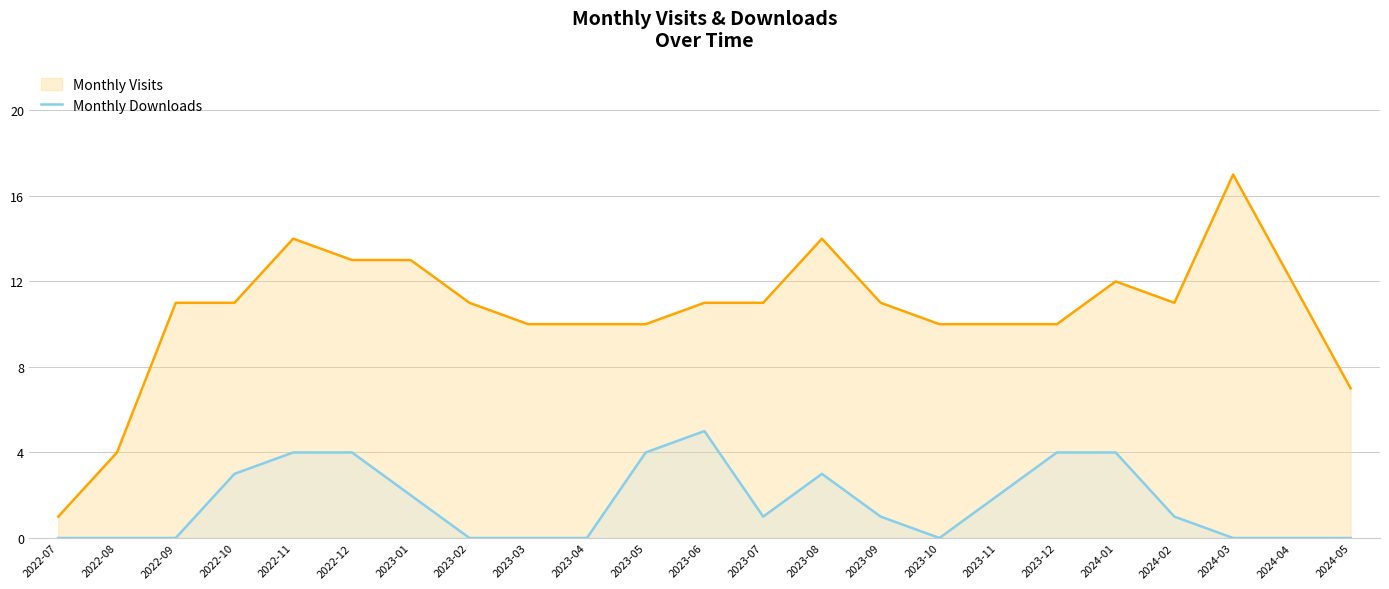

What is the difference between the maximum and minimum values in the Monthly Visits series?

16